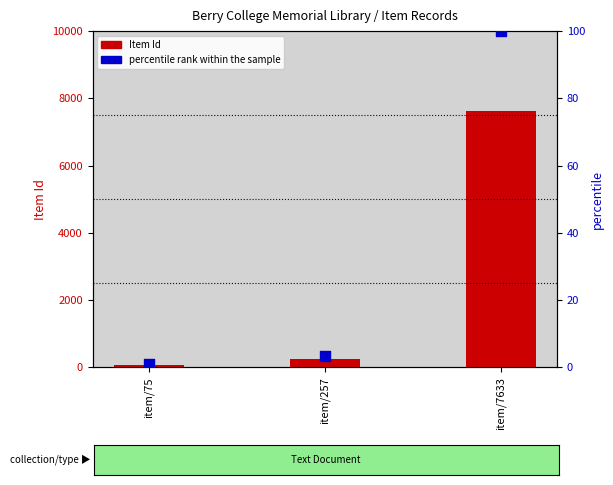

At how many categories does at least one series exceed 5794?

1